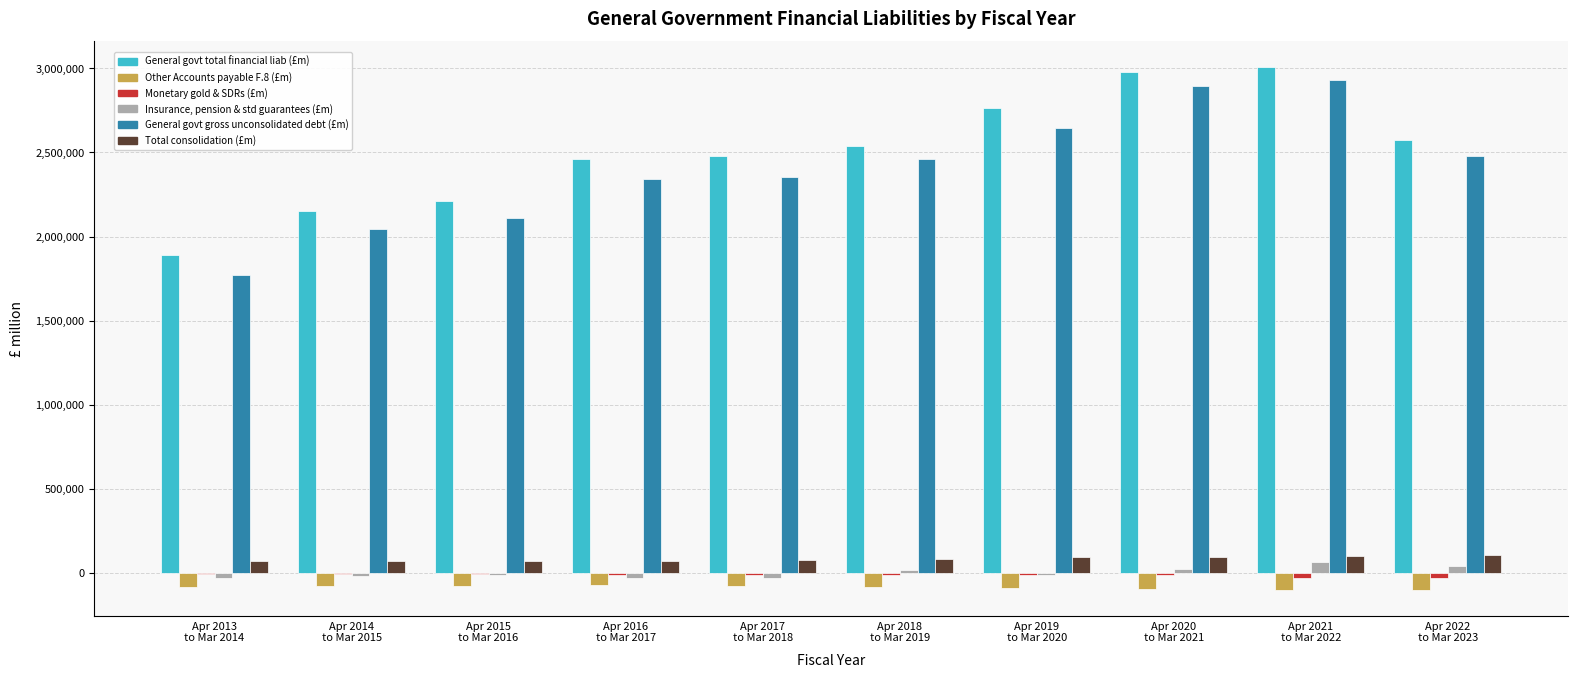

How many data points in Other Accounts payable F.8 (£m) are above -81469?

4